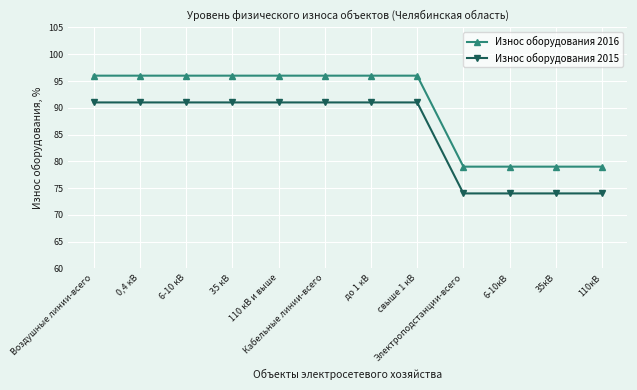

What are all the series names shown in the legend?

Износ оборудования 2016, Износ оборудования 2015